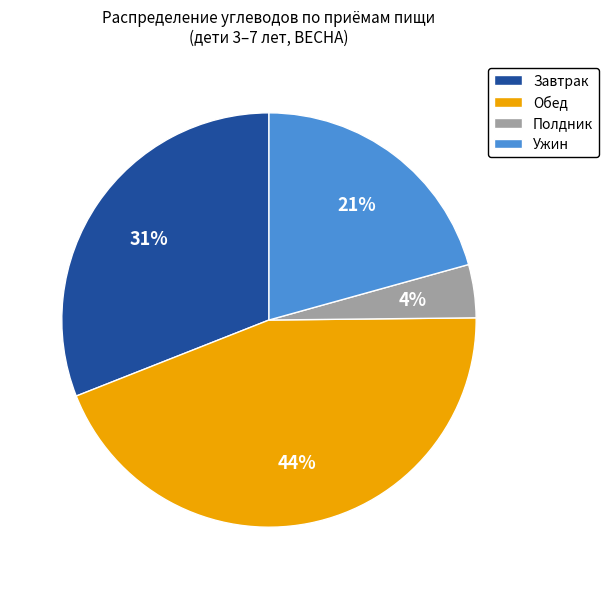

Count the number of slices in the pie.

4